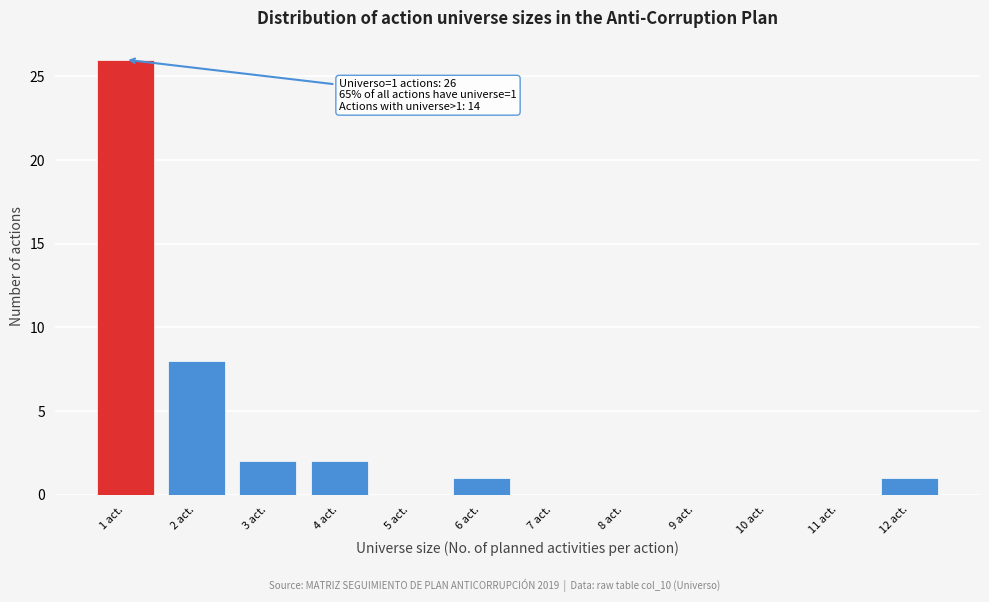

Which range on the x-axis has the tallest bar?

0.5 to 1.5